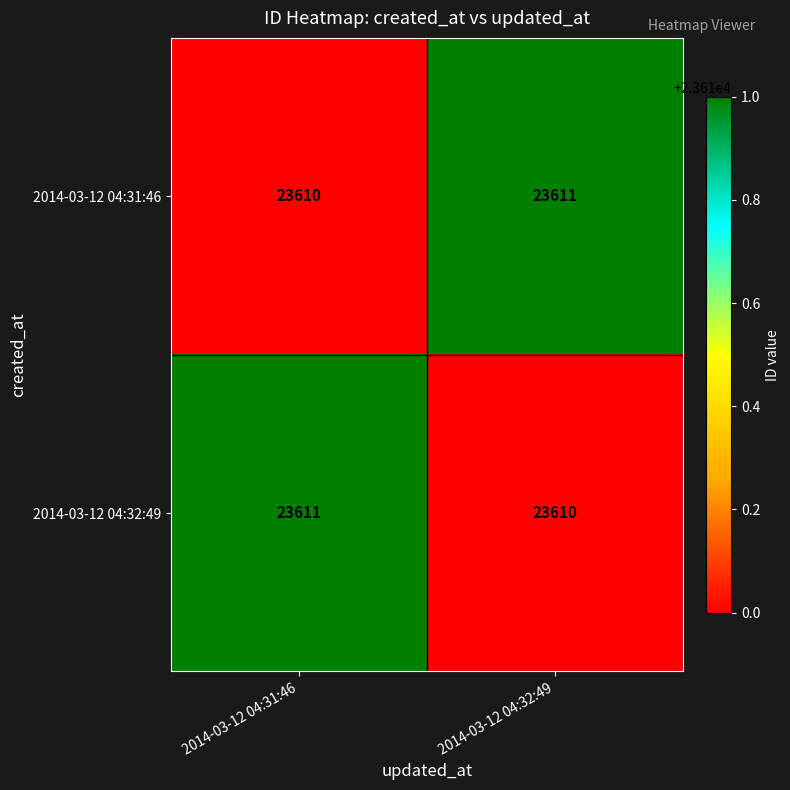

What is the maximum value shown in the chart?

23611